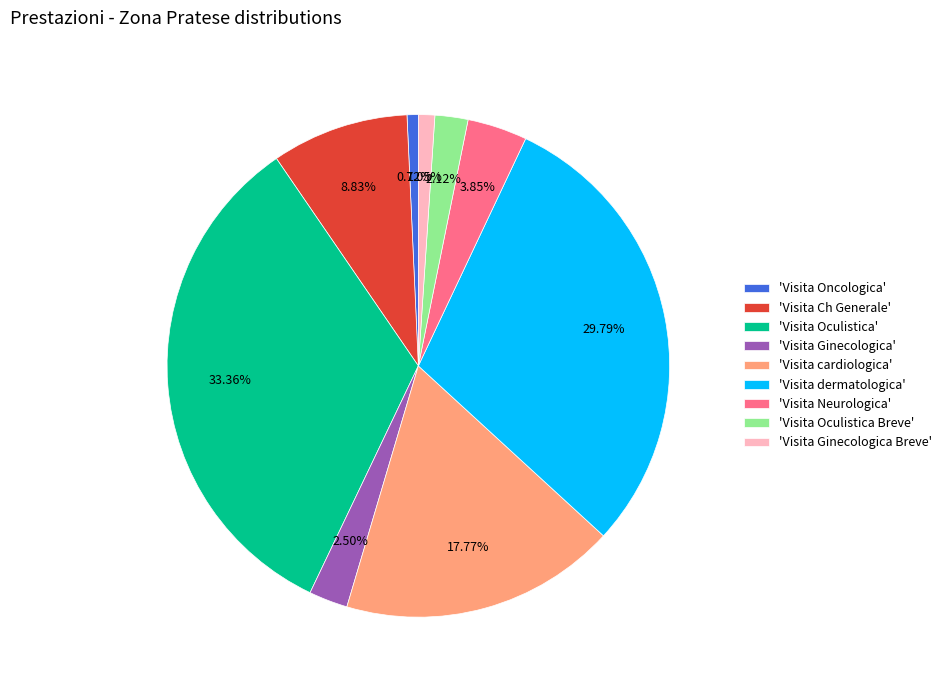

Which has a higher value, 'Visita Ginecologica Breve' or 'Visita cardiologica'?

'Visita cardiologica'